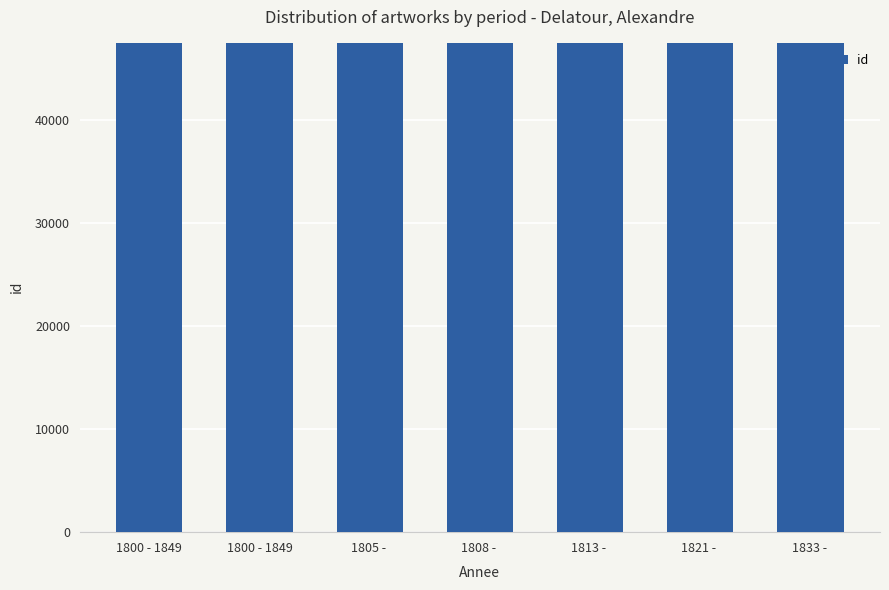

How many data points are less than 47441?

3